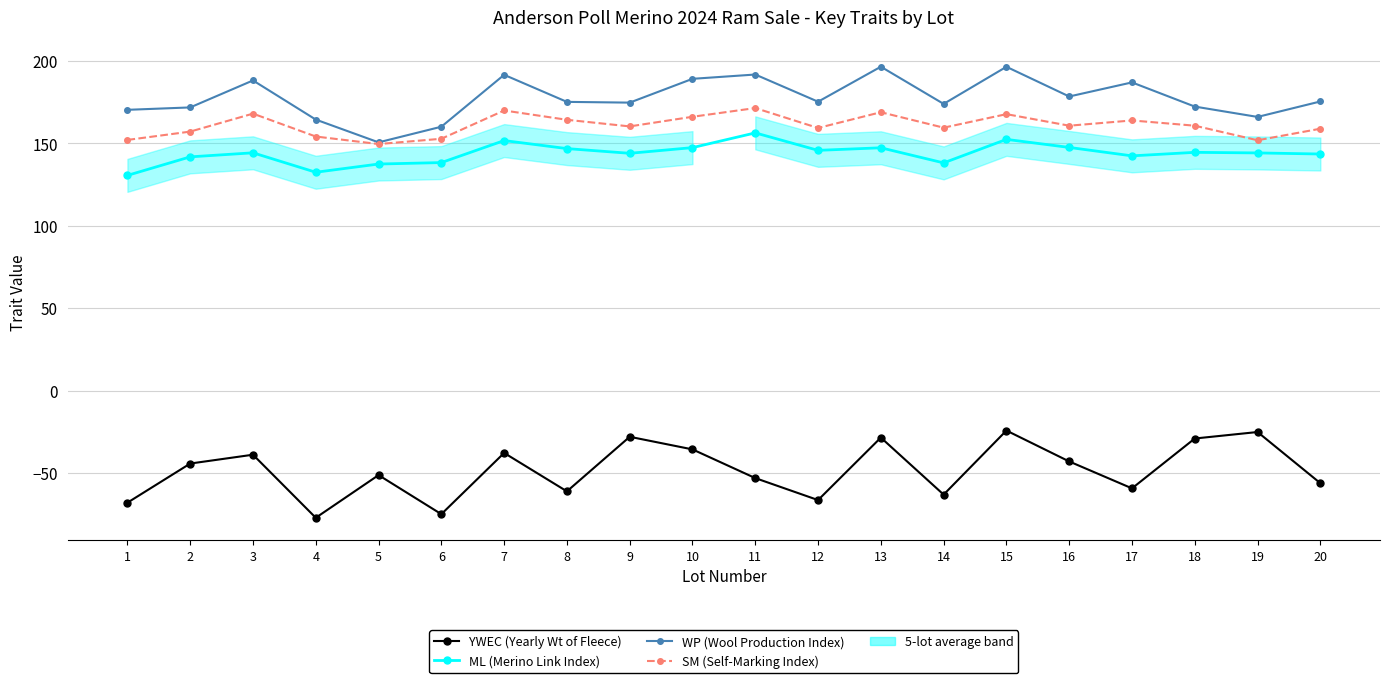

The SM (Self-Marking Index) series shows 167.8 at 15. True or false?

True